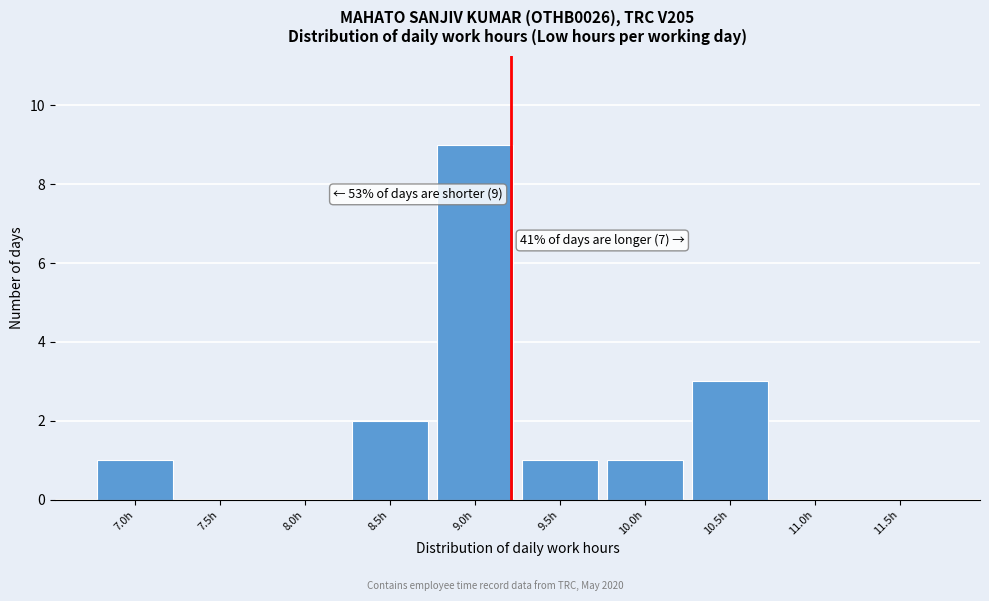

Reading left to right, transcribe all the data shown in this chart.

7.0h=1	7.5h=0	8.0h=0	8.5h=2	9.0h=9	9.5h=1	10.0h=1	10.5h=3	11.0h=0	11.5h=0